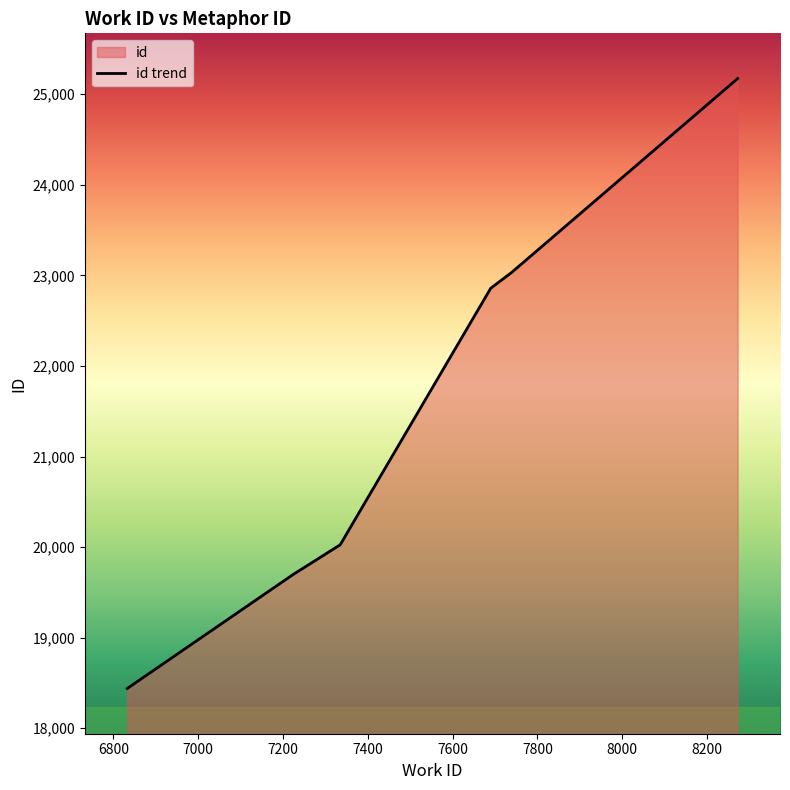

Reading left to right, list all the values displayed in this chart.

6833=18440	7224=19698	7335=20026	7690=22859	7739=23032	8272=25173